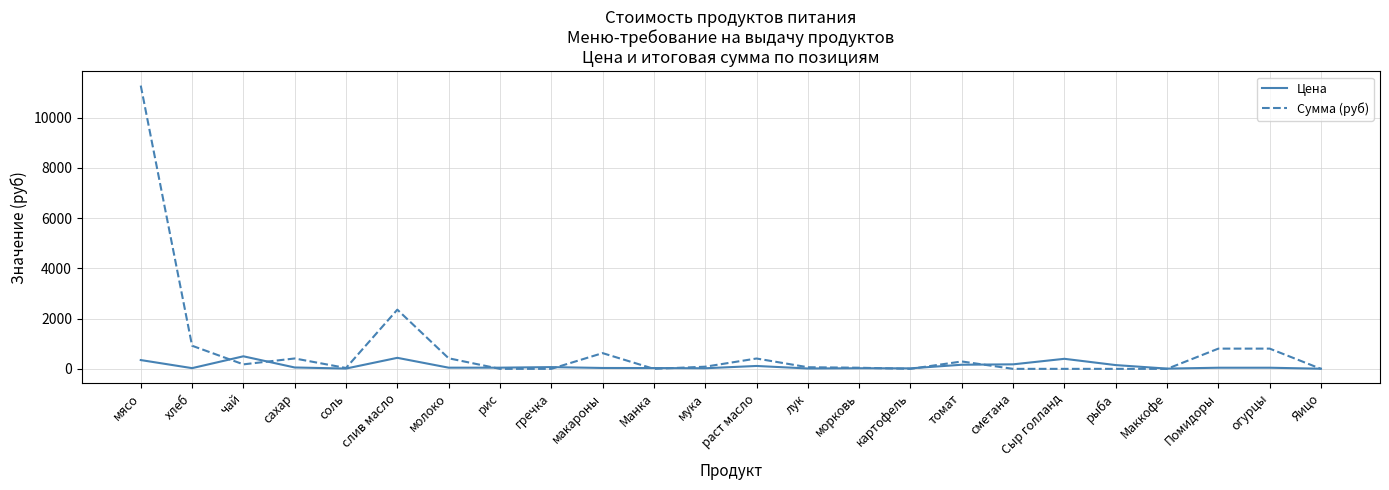

What is the difference between the maximum and minimum values in the Цена series?

494.5